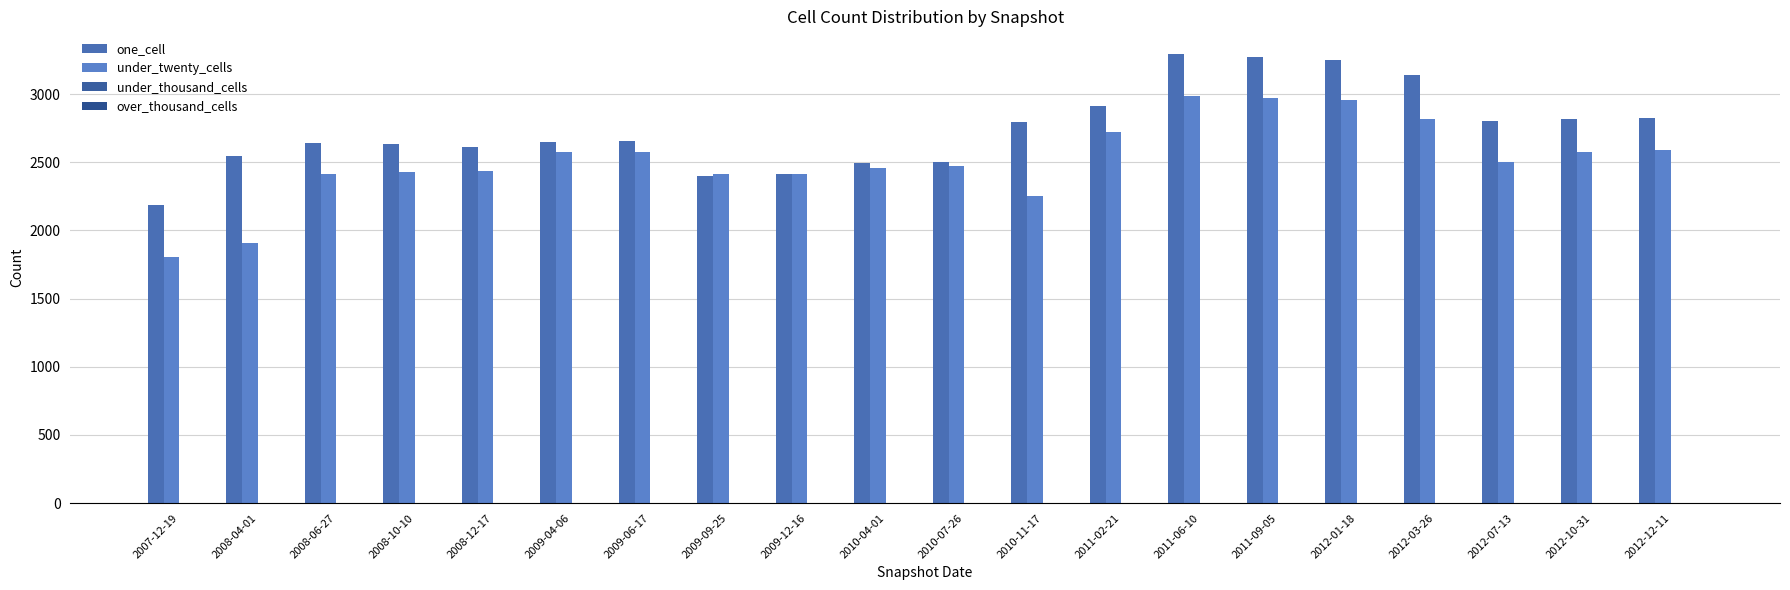

Is the value of under_twenty_cells at 2011-06-10 greater than the value of one_cell at 2012-10-31?

Yes